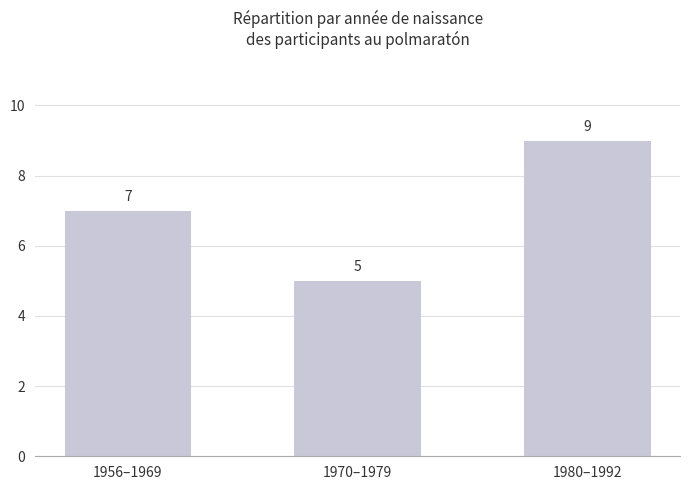

Is it true that the value at 1970–1979 is 5?

True